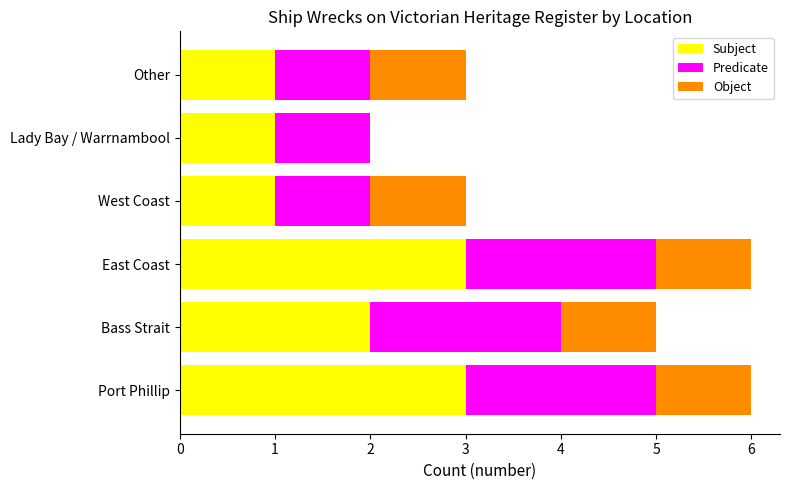

How many Subject values are between 1 and 3?

6